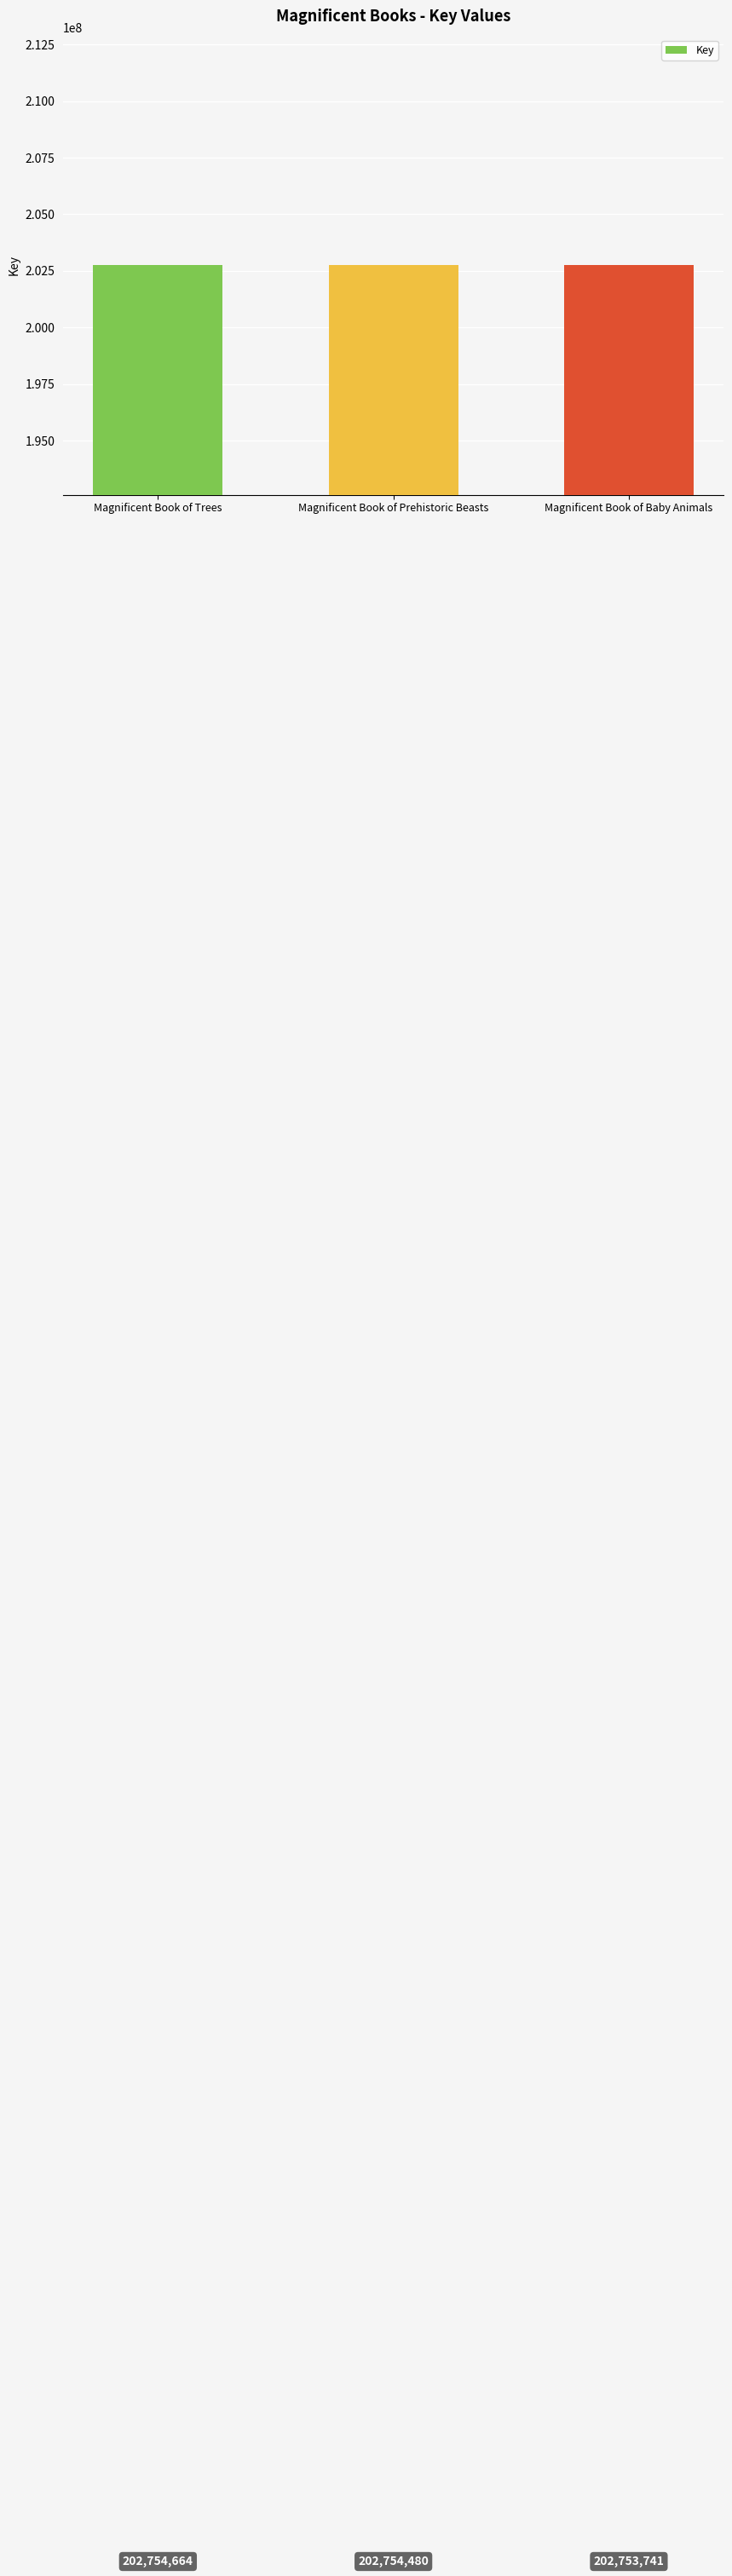

What is the difference between the second highest and minimum values?

739